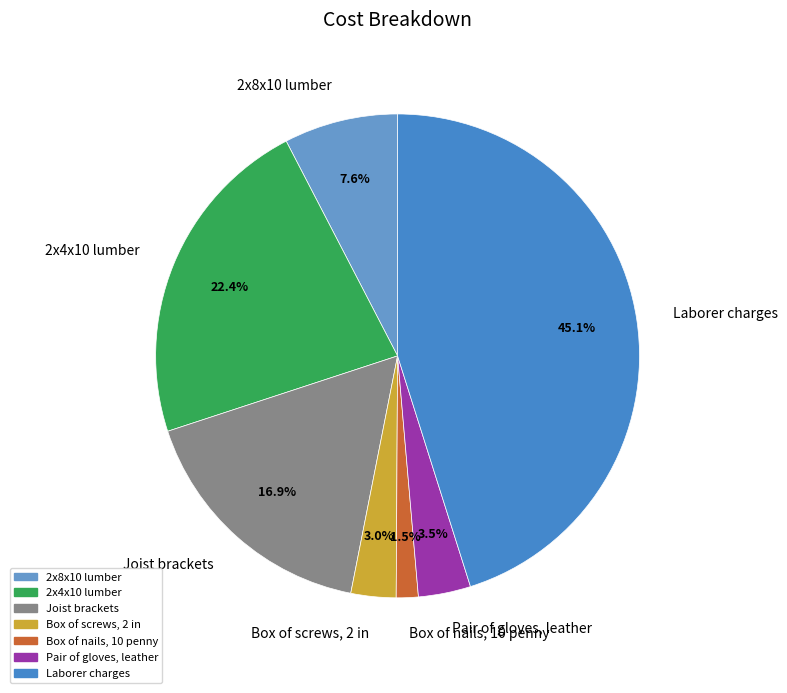

Rank the categories by value from lowest to highest.

Box of nails, 10 penny, Box of screws, 2 in, Pair of gloves, leather, 2x8x10 lumber, Joist brackets, 2x4x10 lumber, Laborer charges